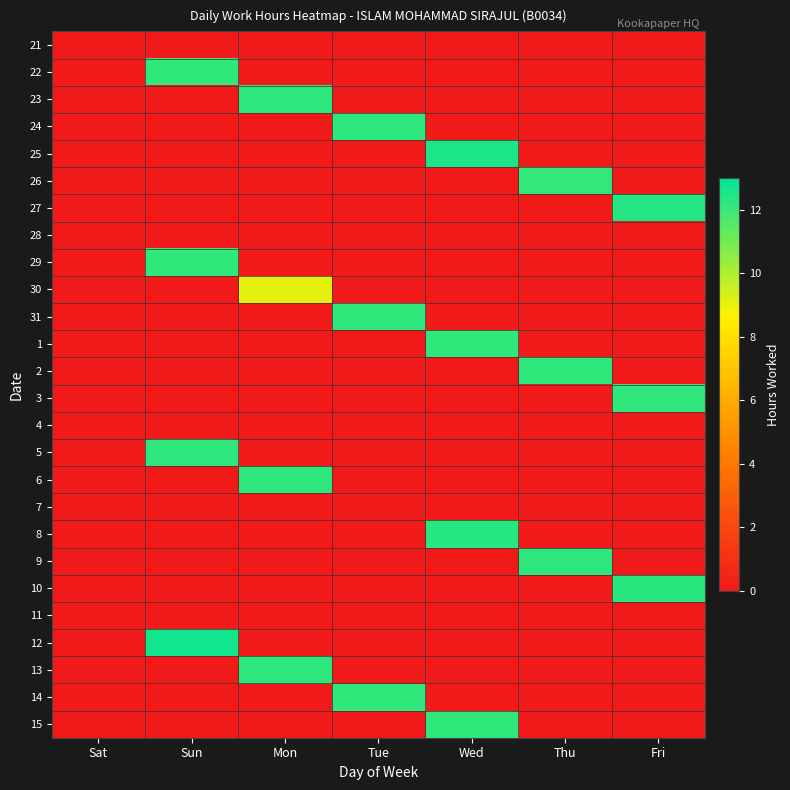

At Sat, list the series in order from largest to smallest.

21, 22, 23, 24, 25, 26, 27, 28, 29, 30, 31, 1, 2, 3, 4, 5, 6, 7, 8, 9, 10, 11, 12, 13, 14, 15